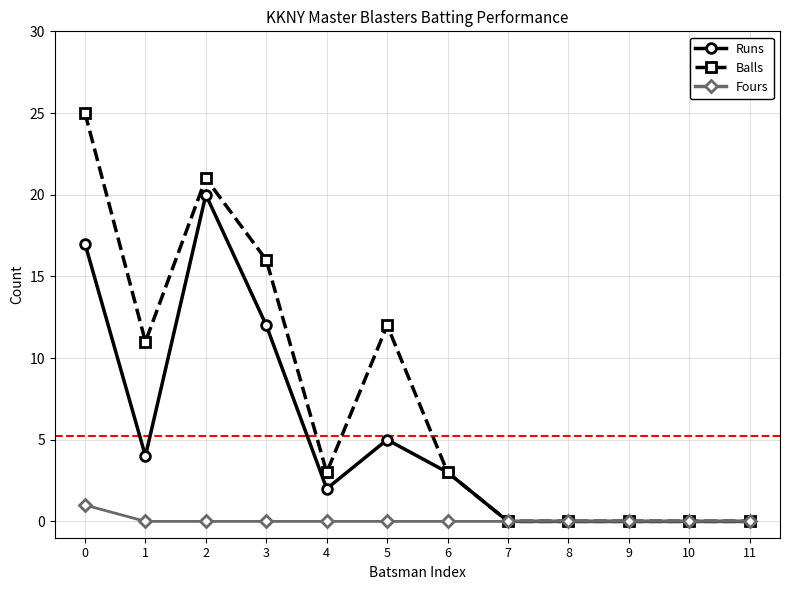

Rank the series by their average value, from highest to lowest.

Balls, Runs, Fours